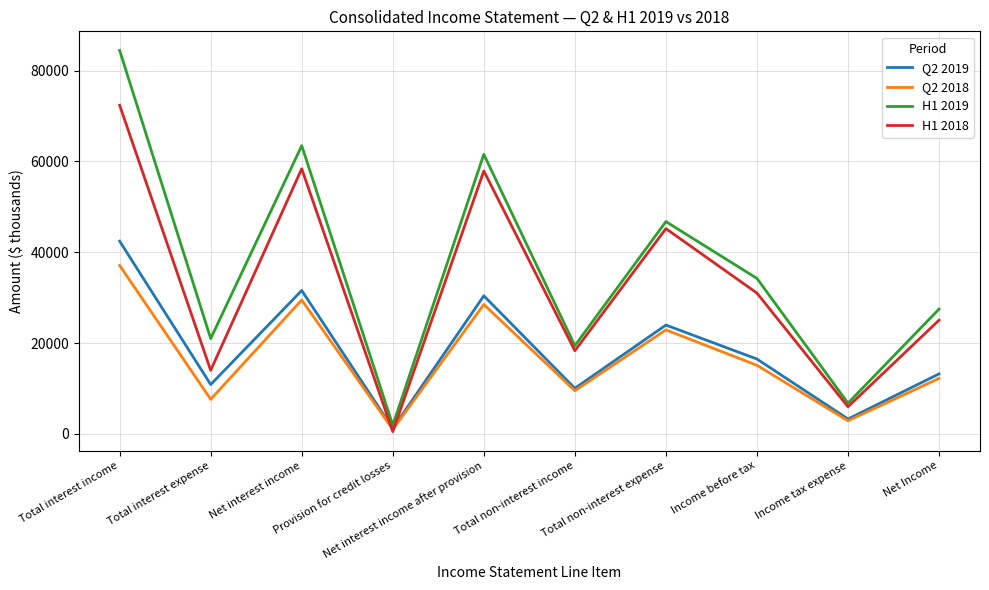

Does the chart have visible grid lines?

Yes